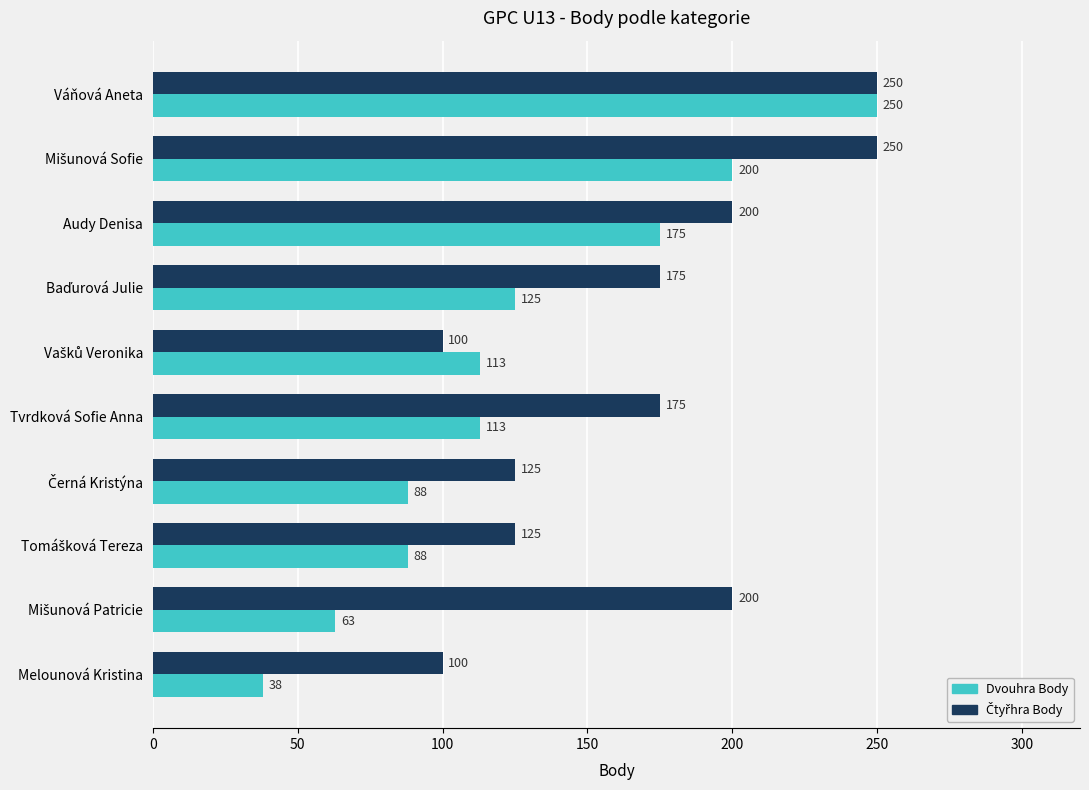

How many data points in Dvouhra Body are less than 113?

4